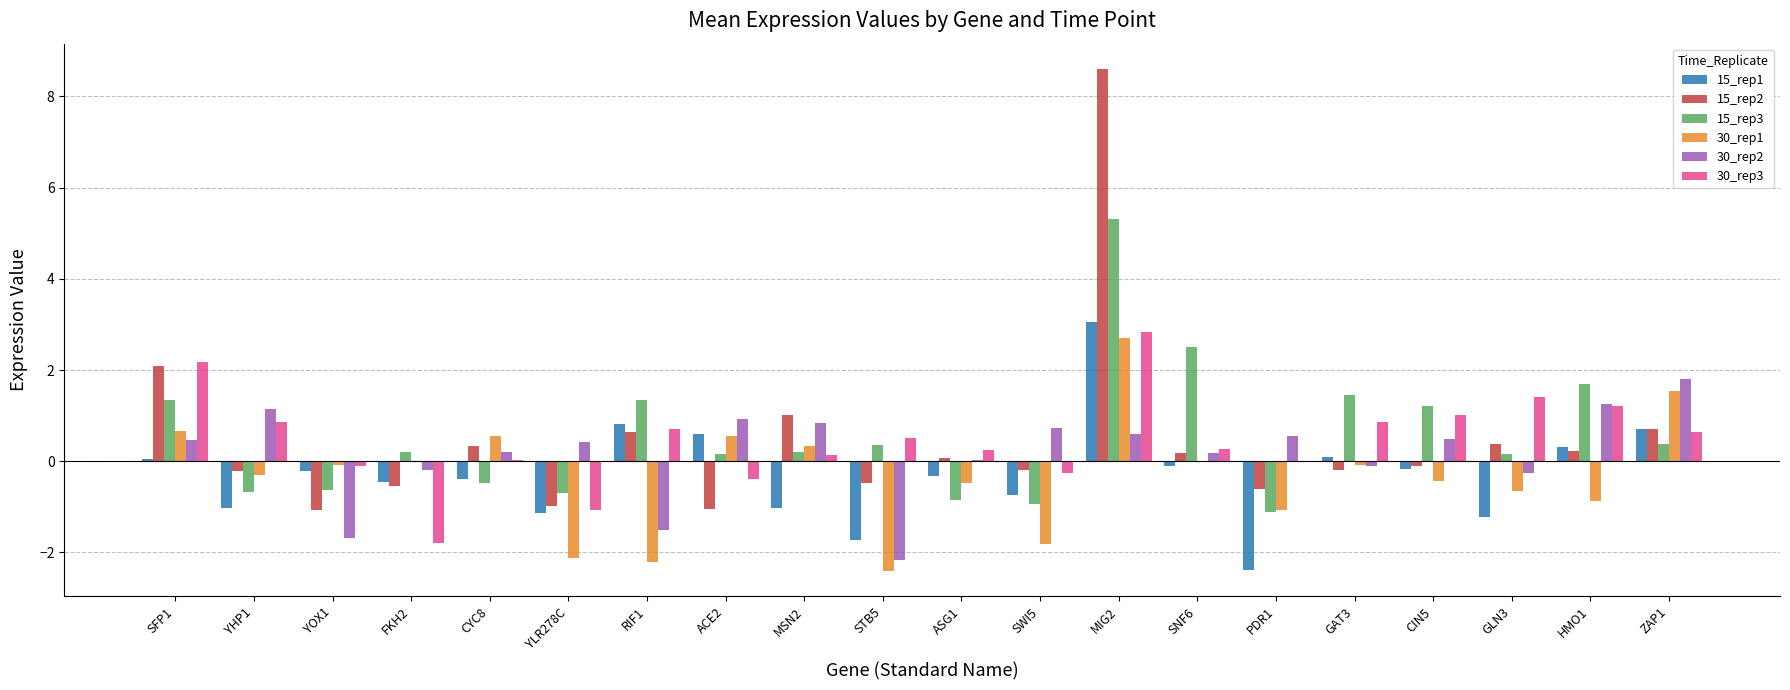

How many values in 15_rep3 are above zero?

13